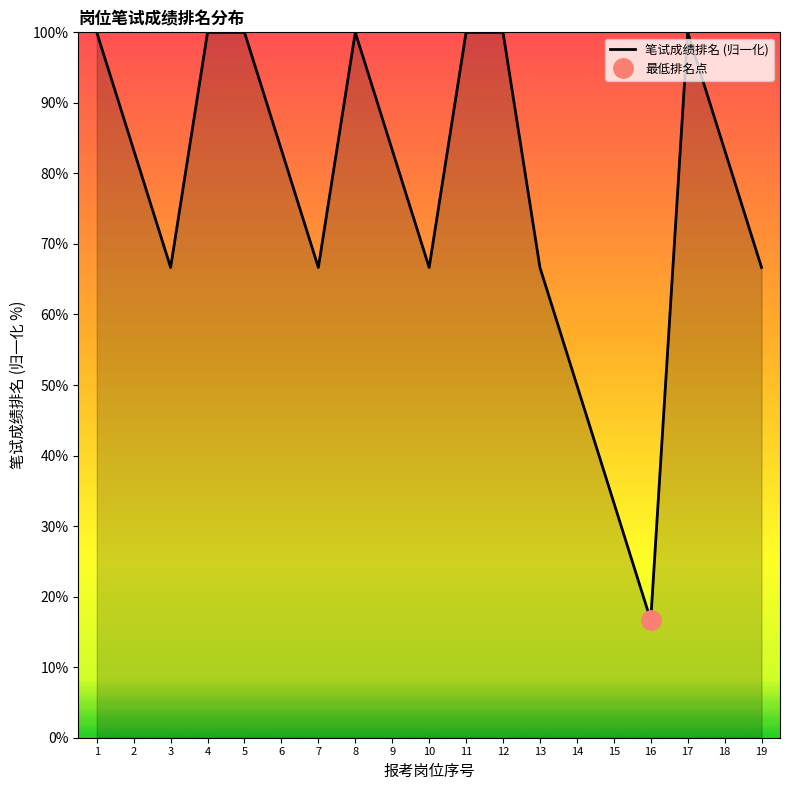

Count the number of data series in this chart.

1